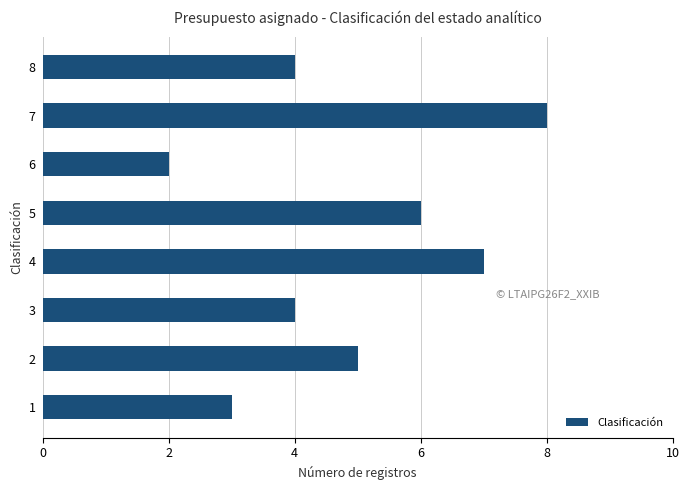

Reading top to bottom, list all the values displayed in this chart.

4	8	2	6	7	4	5	3